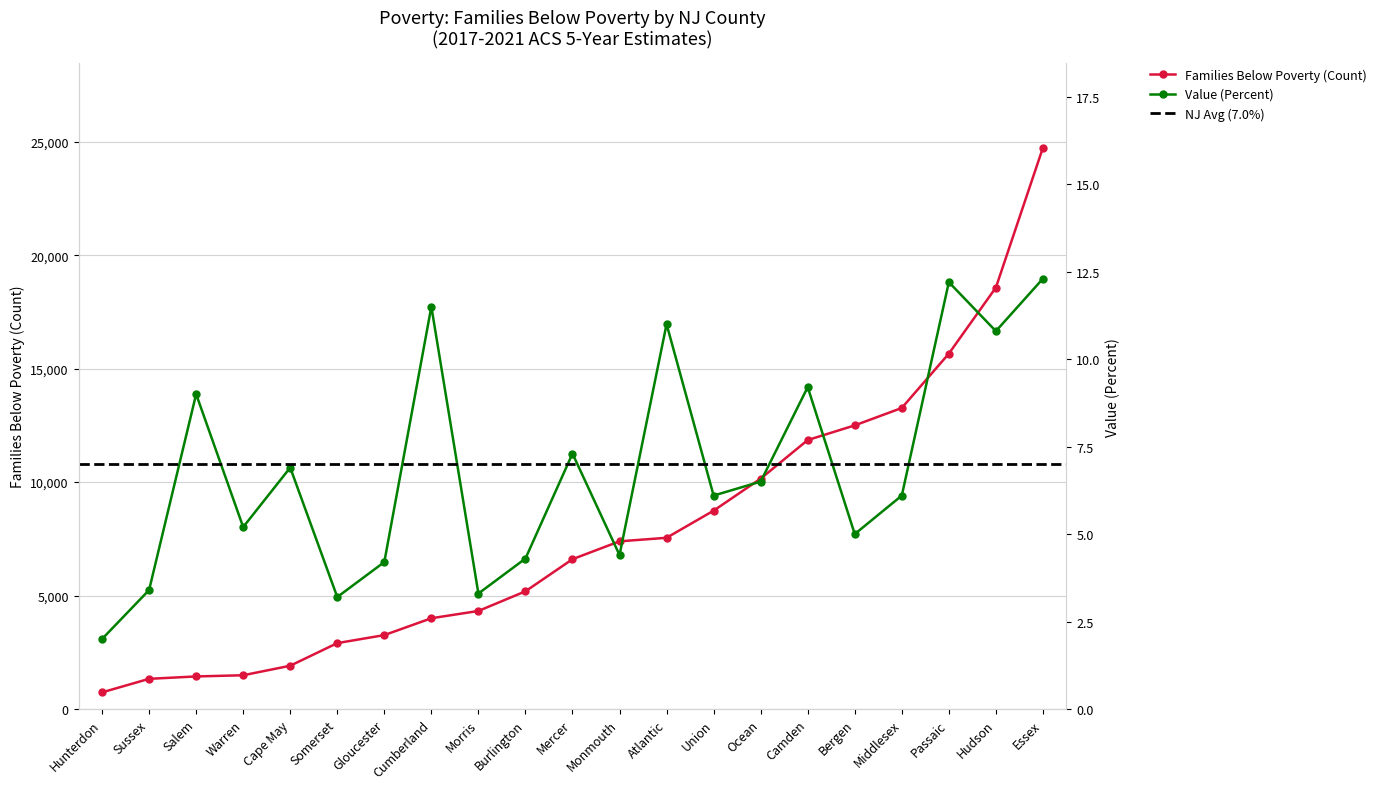

Which series has the largest total across all categories?

Families Below Poverty (Count)